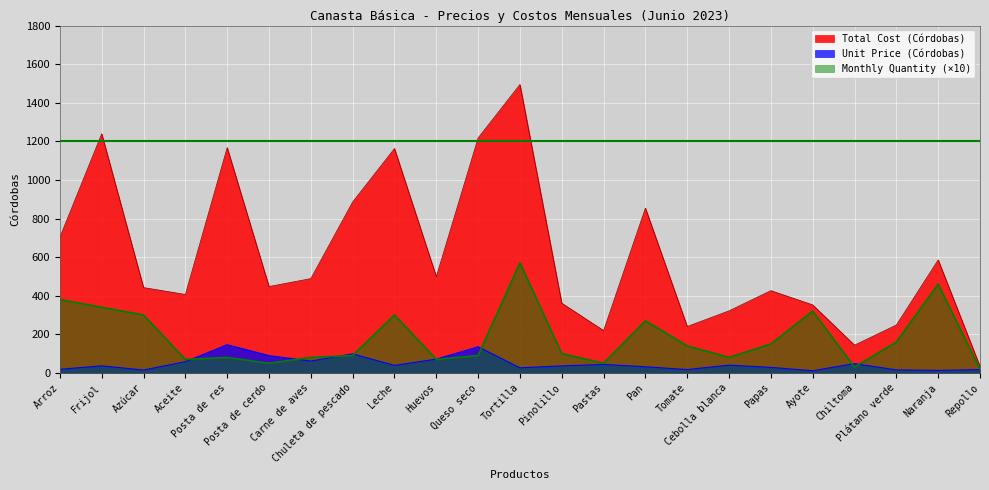

Is the value of Unit Price (Córdobas) at Posta de res greater than the value of Total Cost (Córdobas) at Pastas?

No